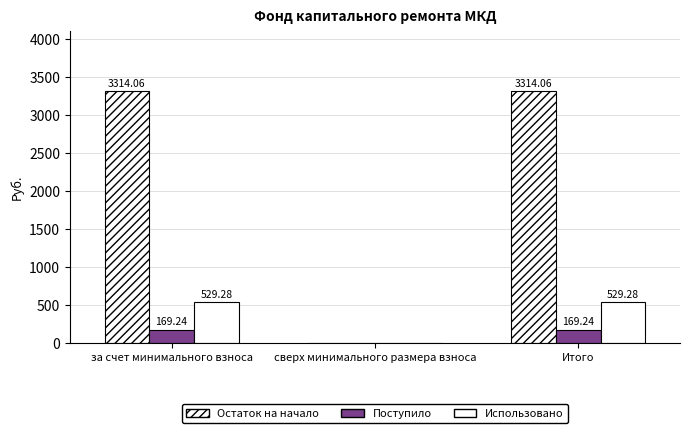

How many positive values does the Использовано series have?

2